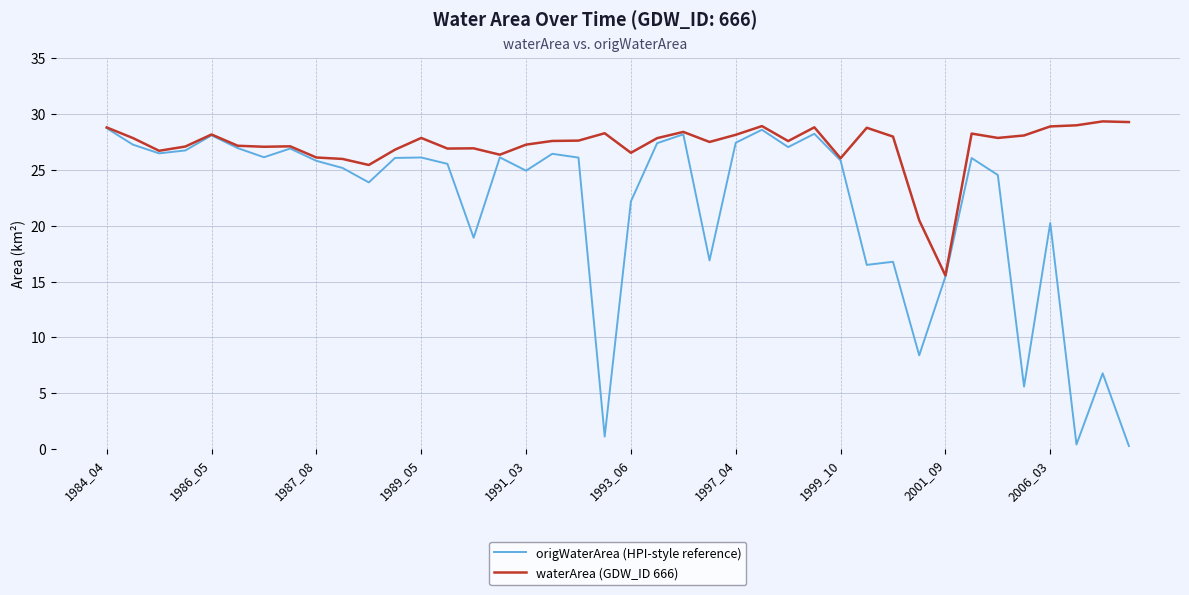

Which series has the largest range (max minus min)?

origWaterArea (HPI-style reference)